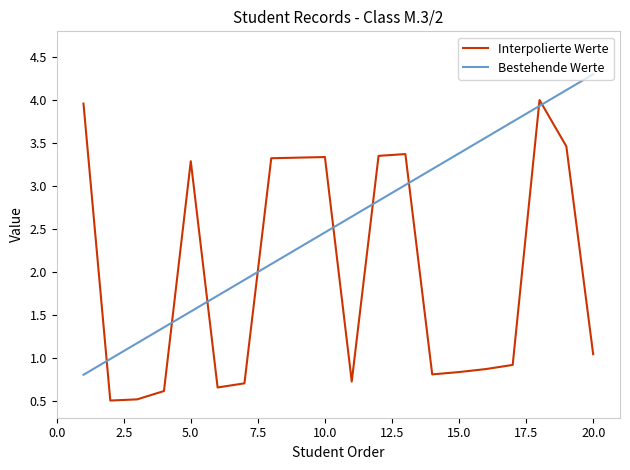

What is the smallest value displayed?

0.5